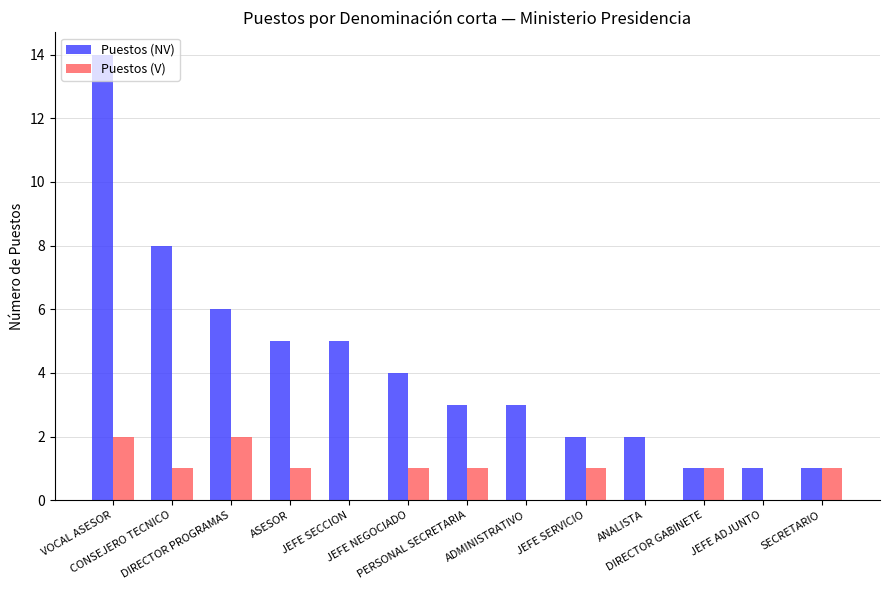

What is the sum of all Puestos (NV) values?

55